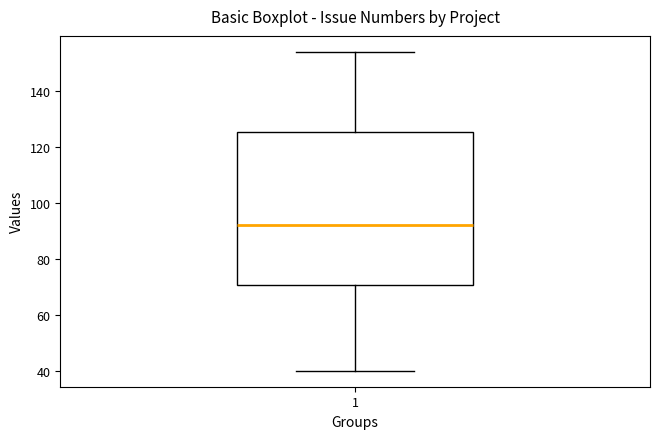

Where does the lower whisker of the box at x = 1 end on the y-axis? The values are not printed on the chart, so give them approximately, as read against the axis.

40